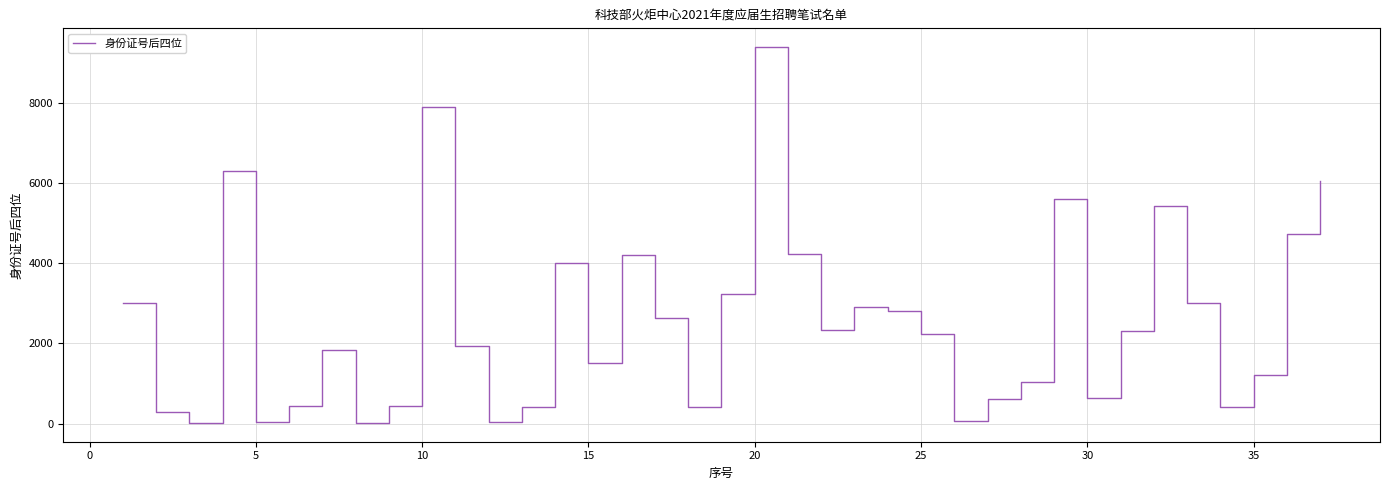

What is the greatest value displayed?

9401